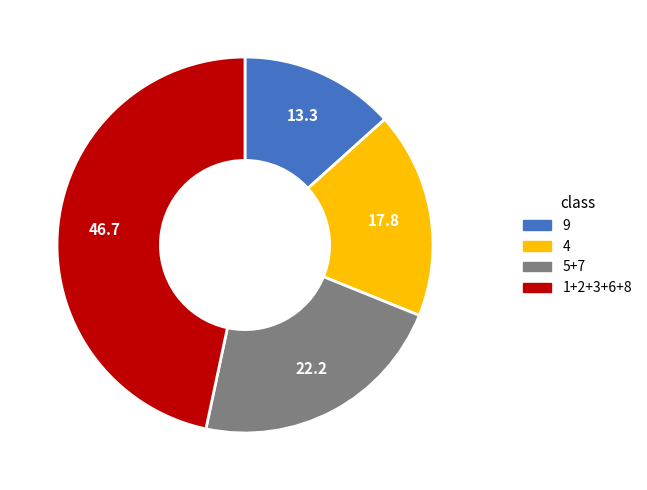

True or false: 9 accounts for 23% of the total.

False